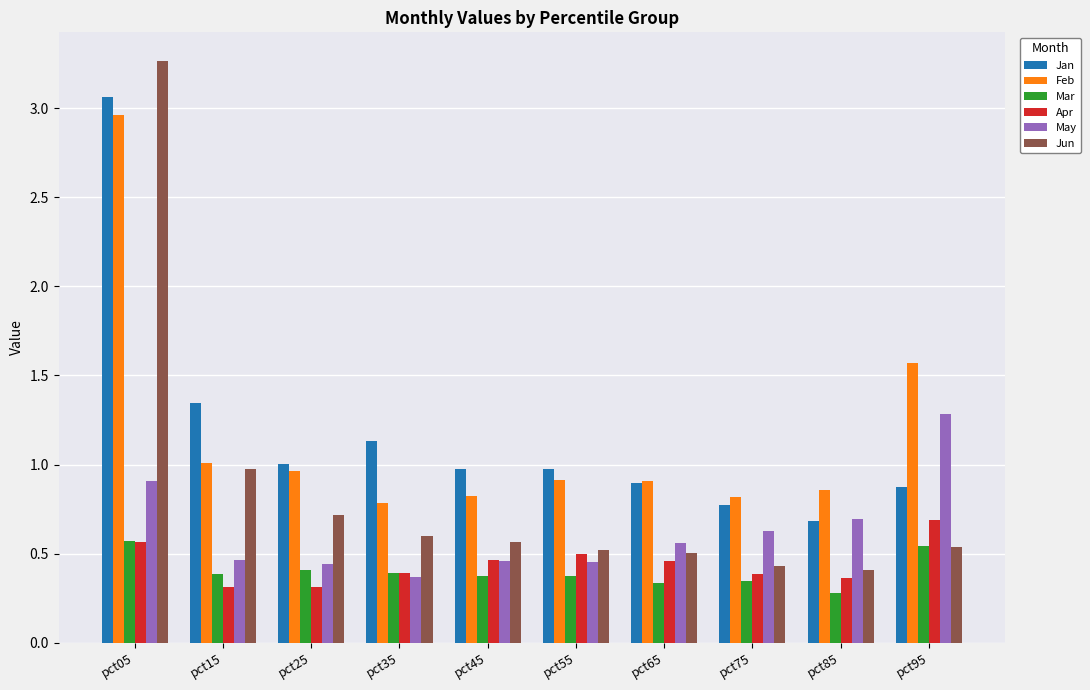

At which label does May reach its peak?

pct95